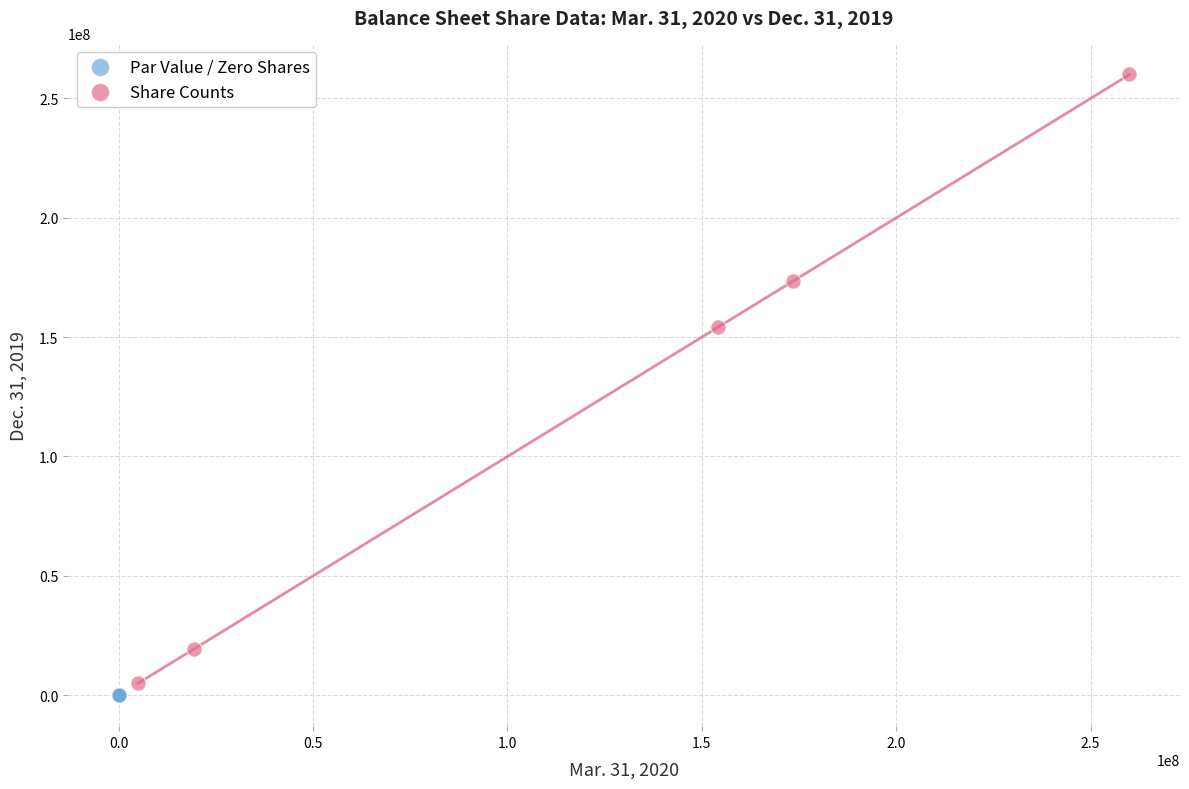

Which series has the largest Y range (max minus min)?

Share Counts